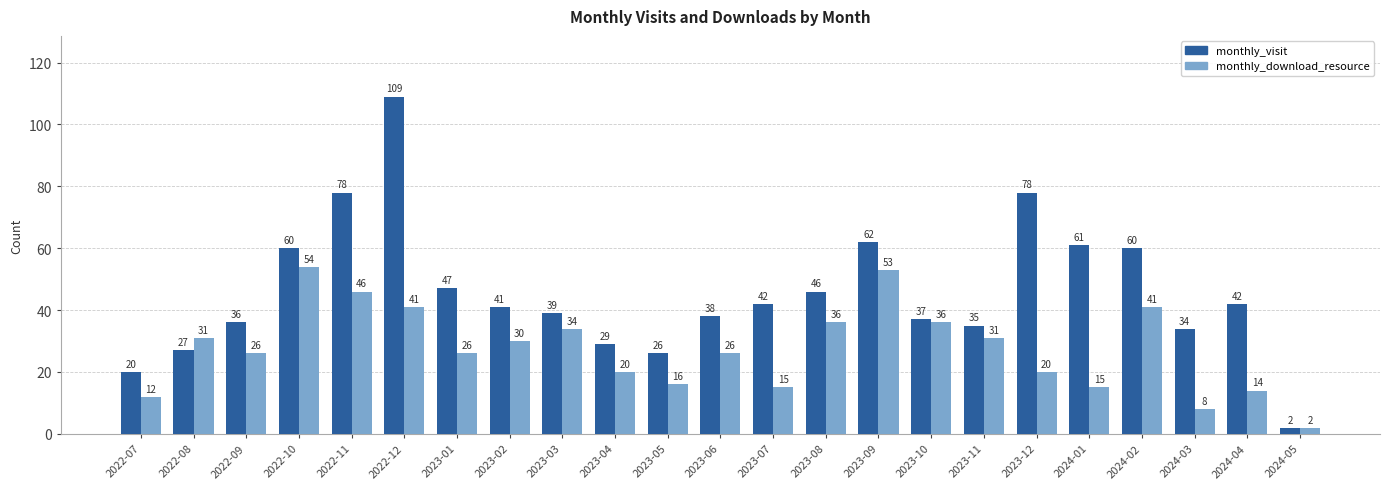

How many bars are there in total?

46